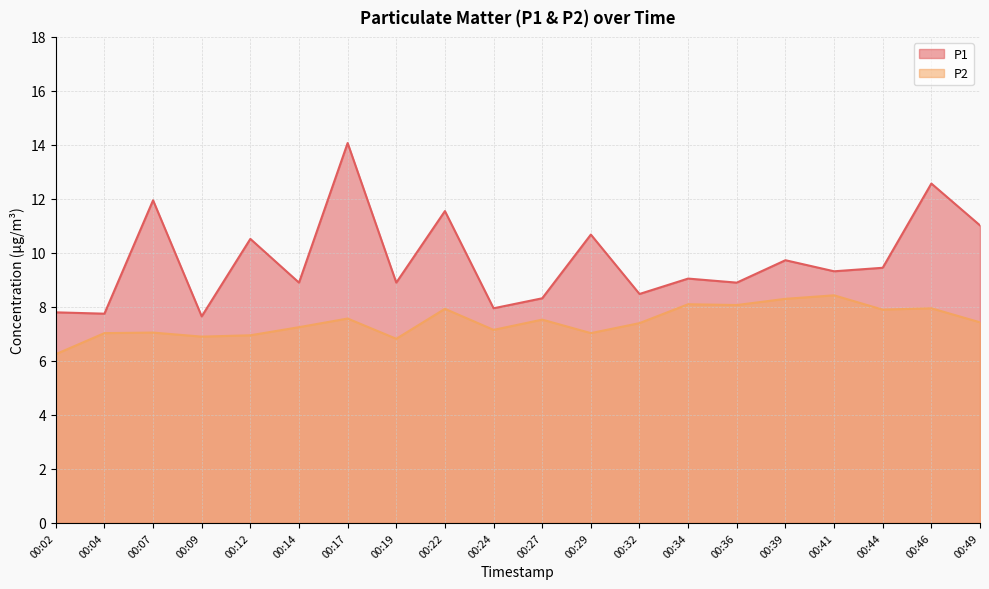

Is the value of P2 at 00:04 greater than the value of P1 at 00:07?

No